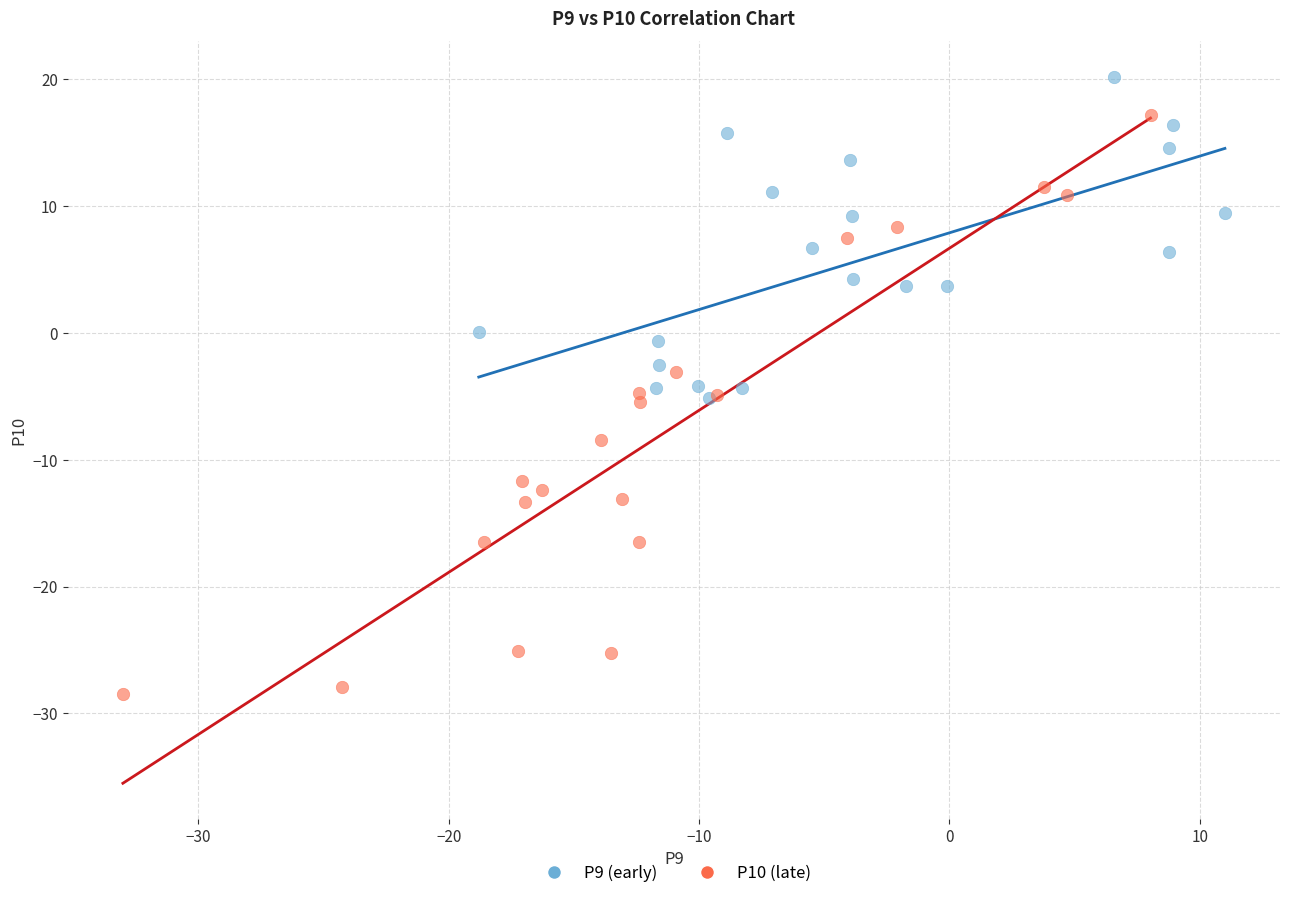

Which series contains the highest Y value?

P9 (early)